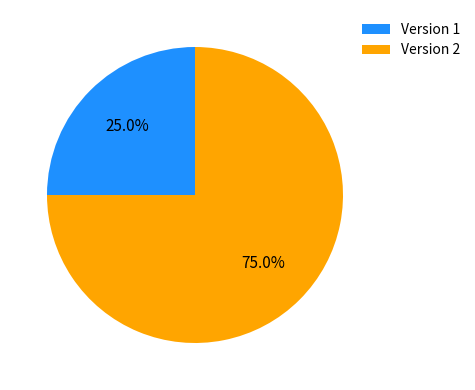

Approximately how many times larger is the value at Version 1 compared to Version 2?

0.3